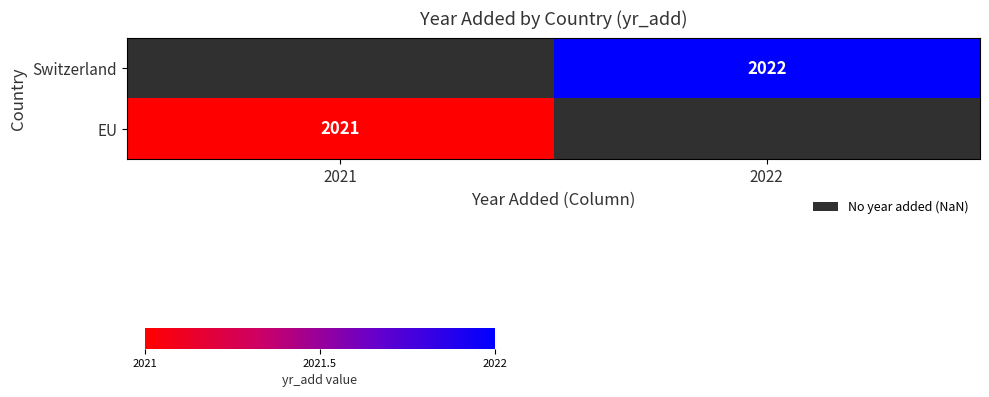

Is it true that Switzerland equals 536 at 2022?

False